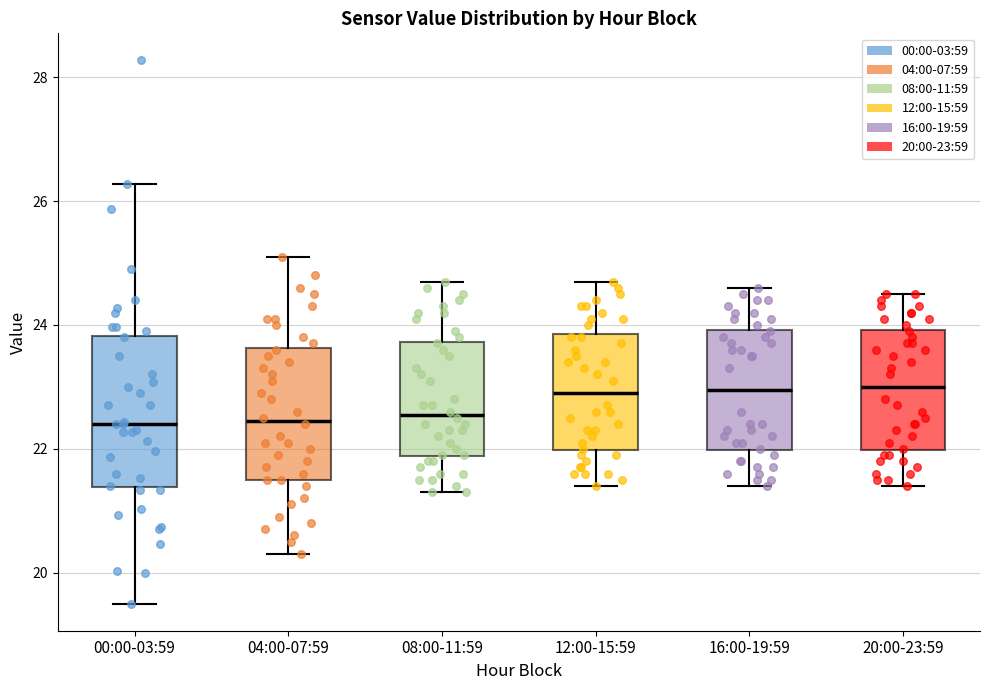

Where does the lower whisker of the box for 04:00-07:59 end on the y-axis? The values are not printed on the chart, so give them approximately, as read against the axis.

20.4